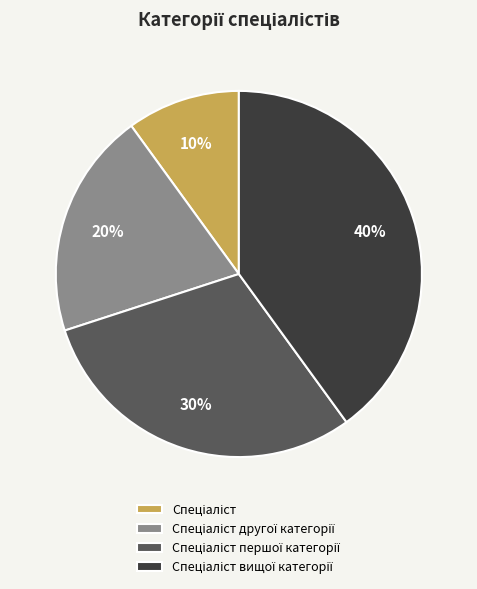

How many segments does this pie chart have?

4